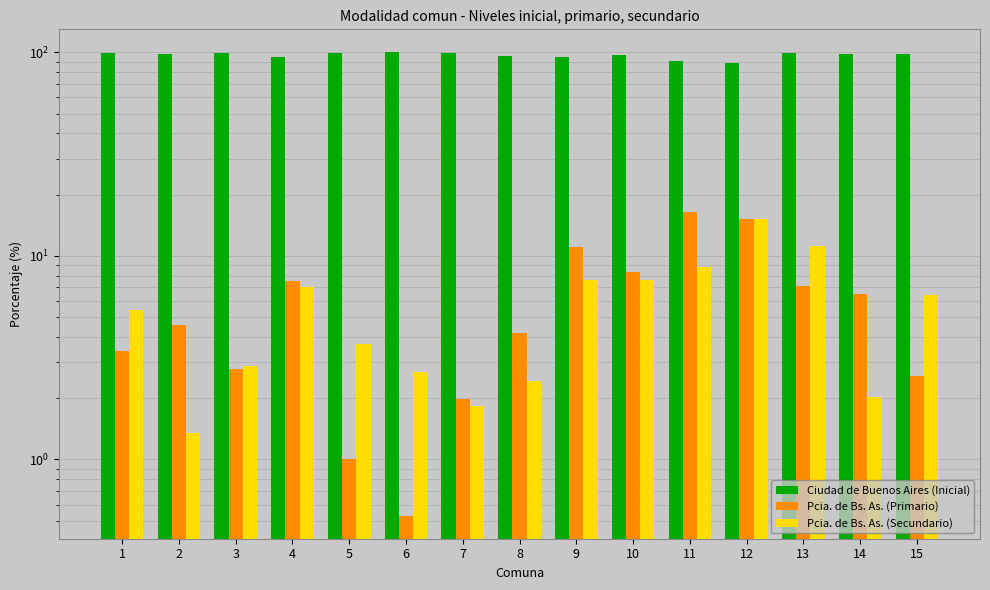

Reading left to right, extract all data points from this chart.

Ciudad de Buenos Aires (Inicial): 1=99.1	2=98.3	3=98.7	4=94.9	5=99.7	6=99.7	7=99.5	8=95.9	9=94.8	10=96.8	11=90.5	12=88.8	13=98.8	14=98.4	15=97.9
Pcia. de Bs. As. (Primario): 1=3.4	2=4.6	3=2.8	4=7.5	5=1.0	6=0.5	7=2.0	8=4.2	9=11.1	10=8.3	11=16.4	12=15.2	13=7.1	14=6.5	15=2.6
Pcia. de Bs. As. (Secundario): 1=5.4	2=1.4	3=2.9	4=7.0	5=3.7	6=2.7	7=1.8	8=2.4	9=7.6	10=7.6	11=8.8	12=15.2	13=11.1	14=2.0	15=6.4